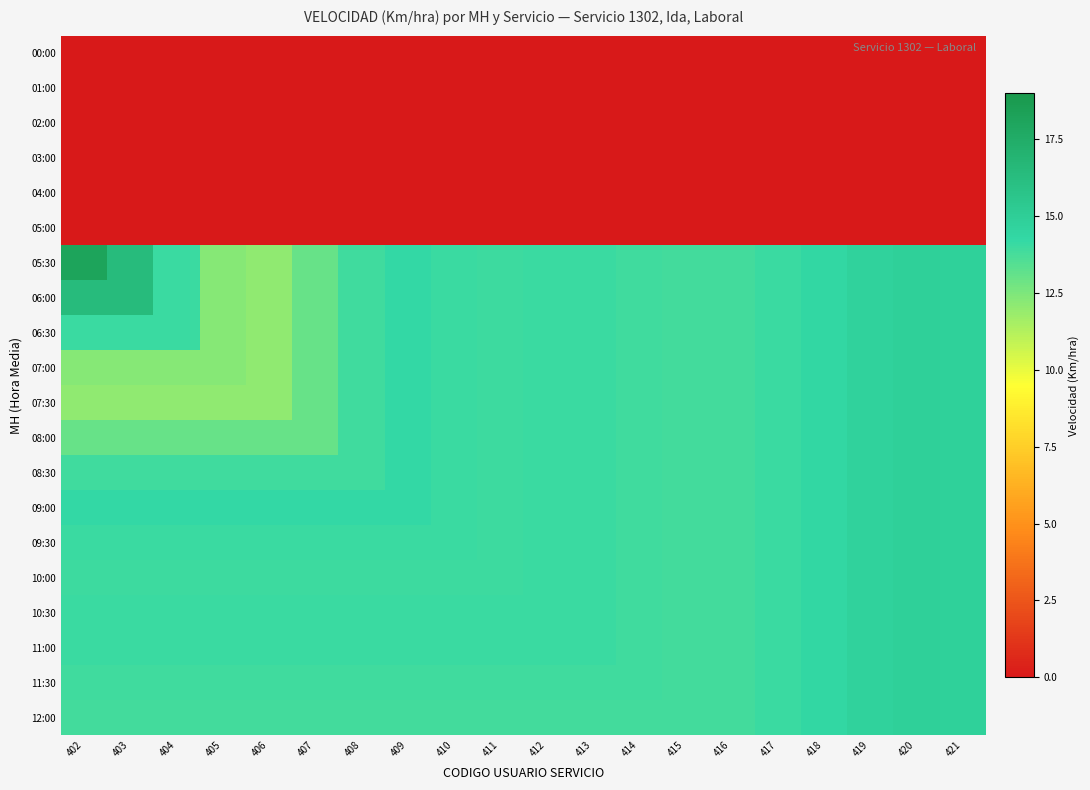

How many data points does each series have?

20